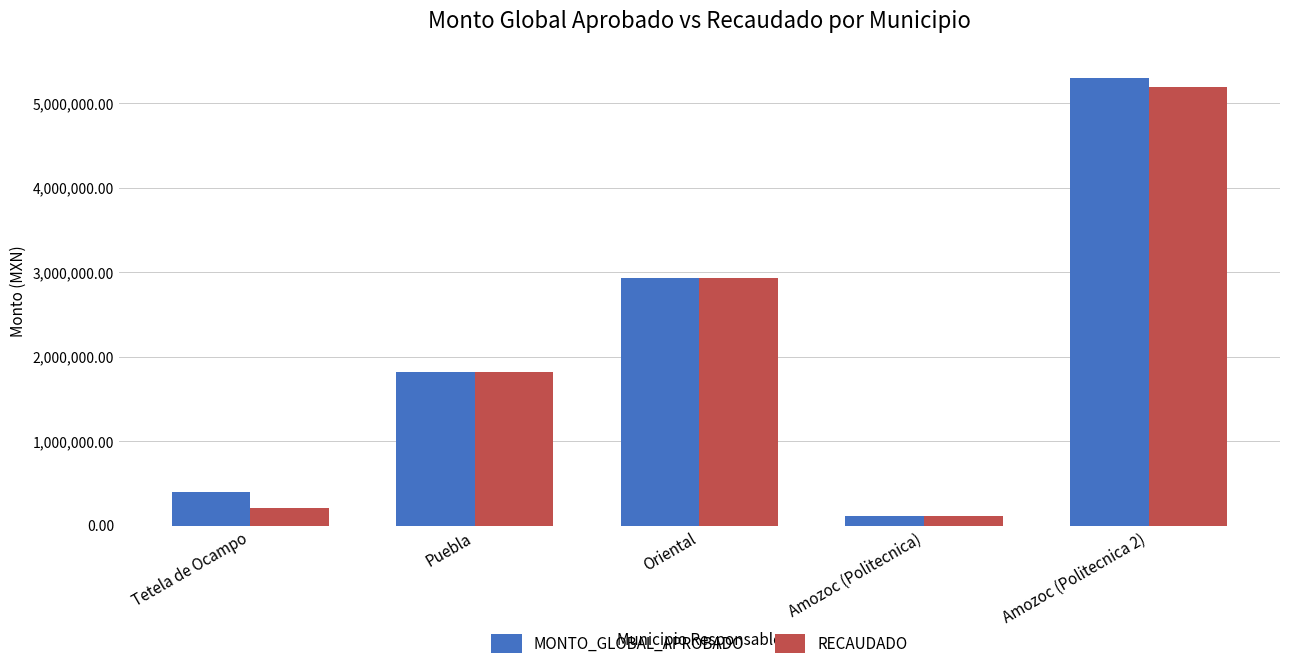

Is the value of MONTO_GLOBAL_APROBADO at Tetela de Ocampo greater than the value of RECAUDADO at Tetela de Ocampo?

Yes